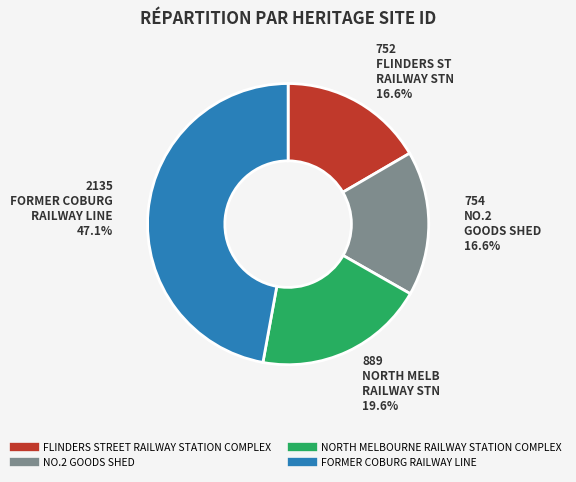

Between NO.2 GOODS SHED and FORMER COBURG RAILWAY LINE, which is larger?

FORMER COBURG RAILWAY LINE